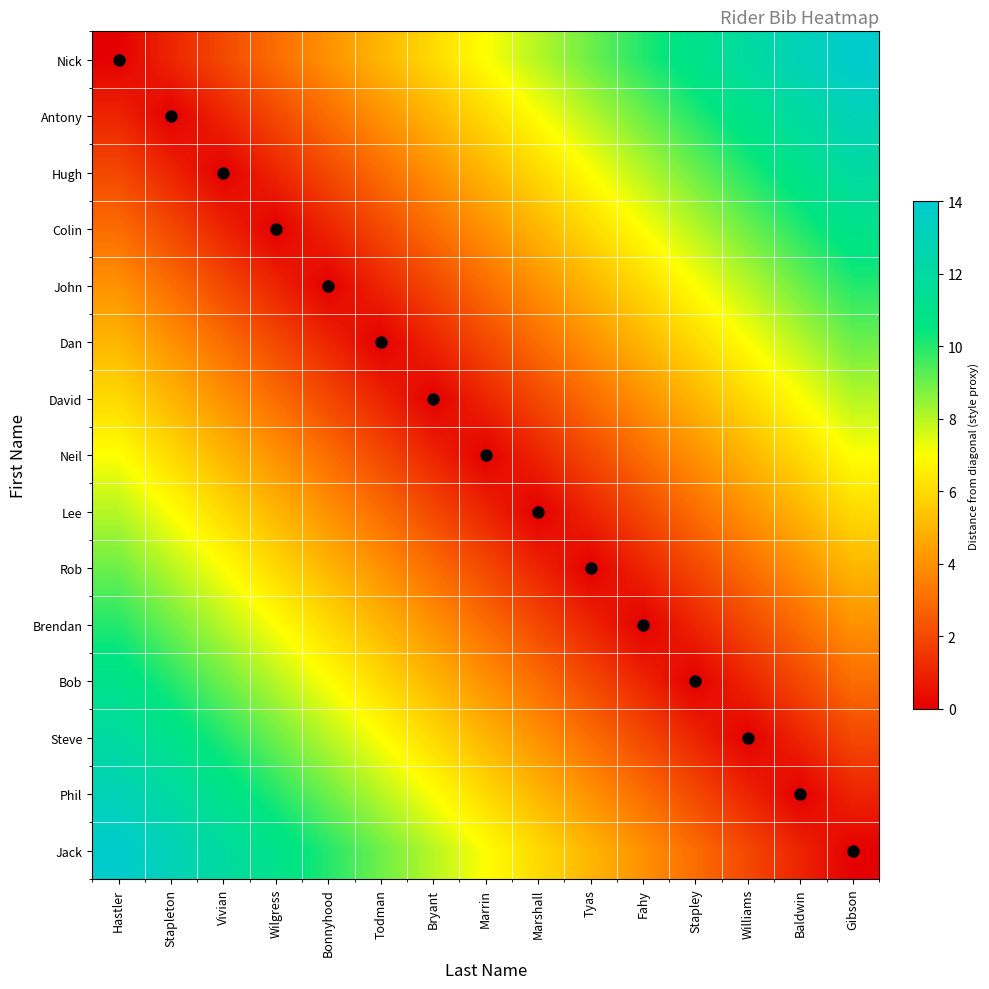

At which category is the sum across all series the highest?

Hastler